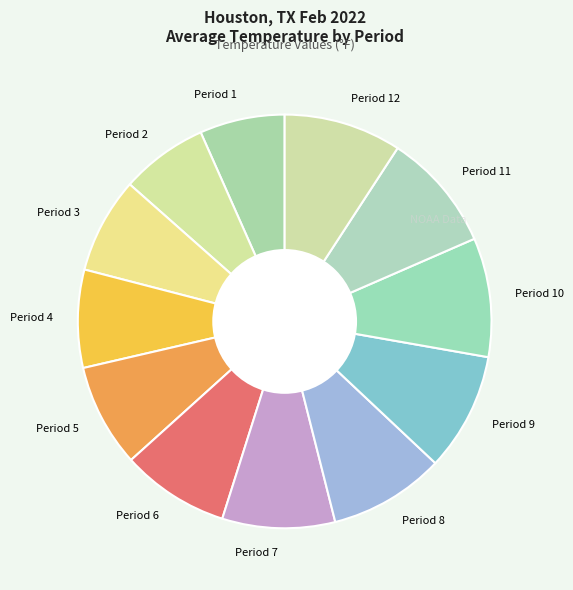

Is there a majority slice in this chart?

No